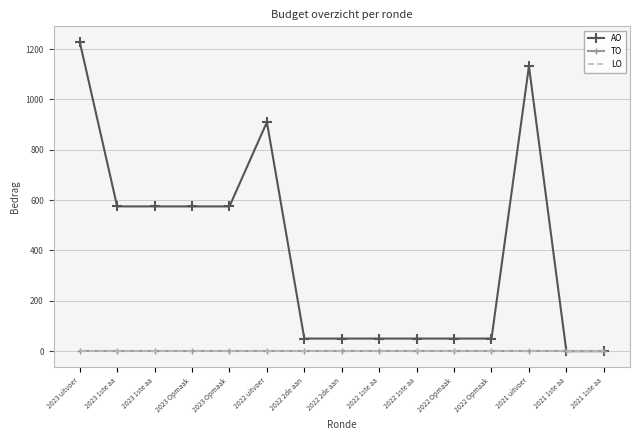

Is this an area chart (filled region under the line)?

No